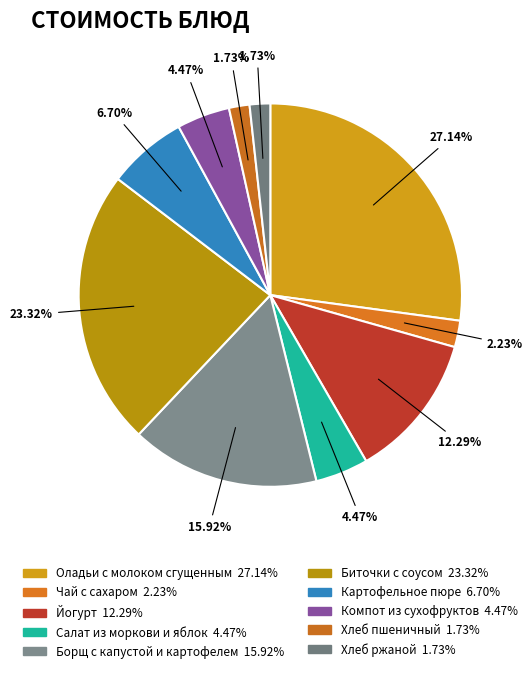

What portion of the pie excludes Биточки с соусом?

76.7%